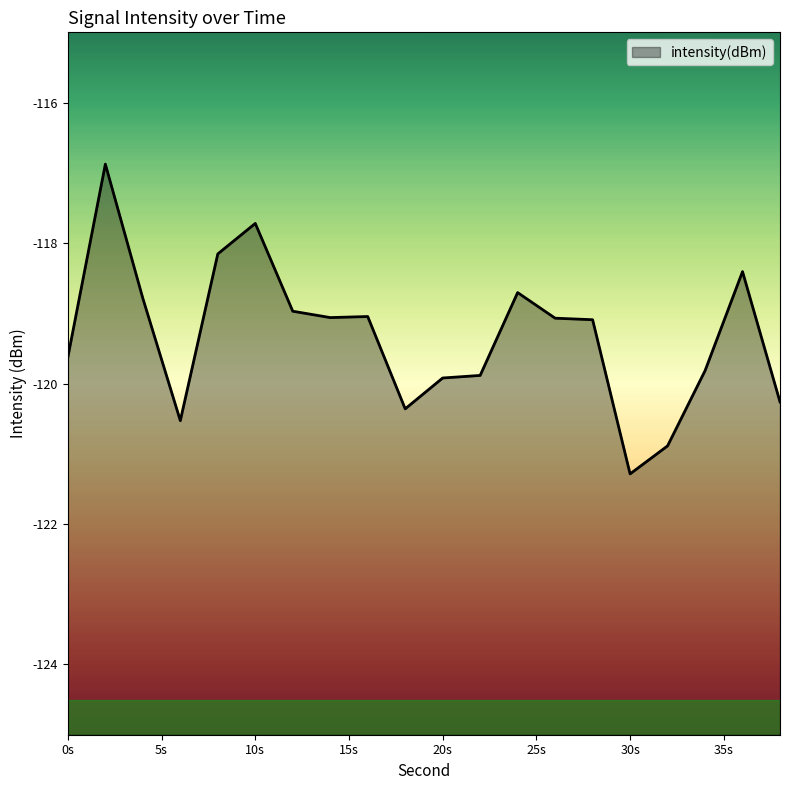

How many lines are shown in the chart?

1